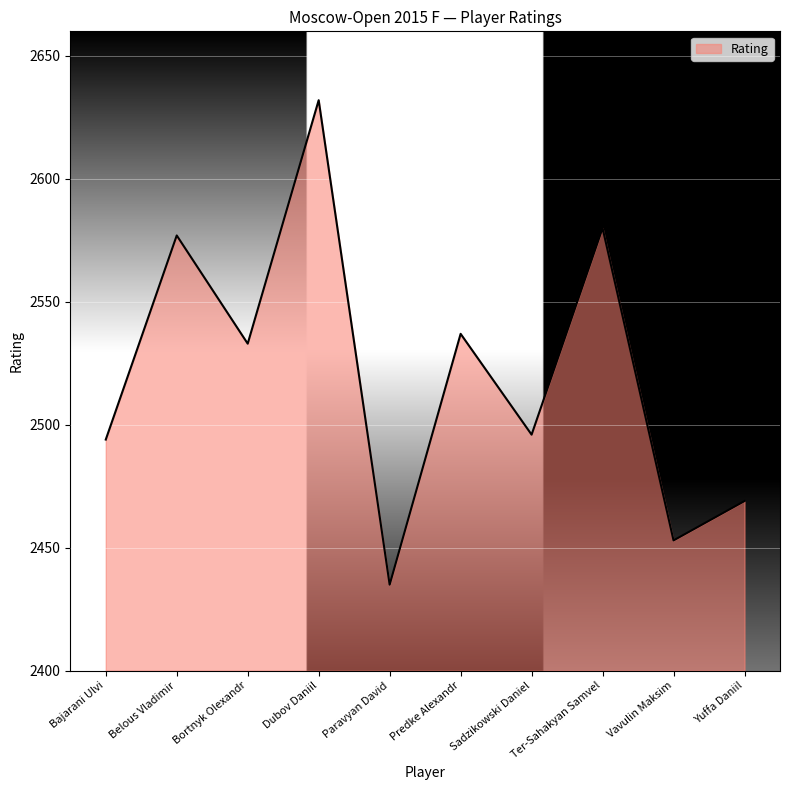

Reading right to left, what are all the values shown in this chart?

2469	2453	2580	2496	2537	2435	2632	2533	2577	2494